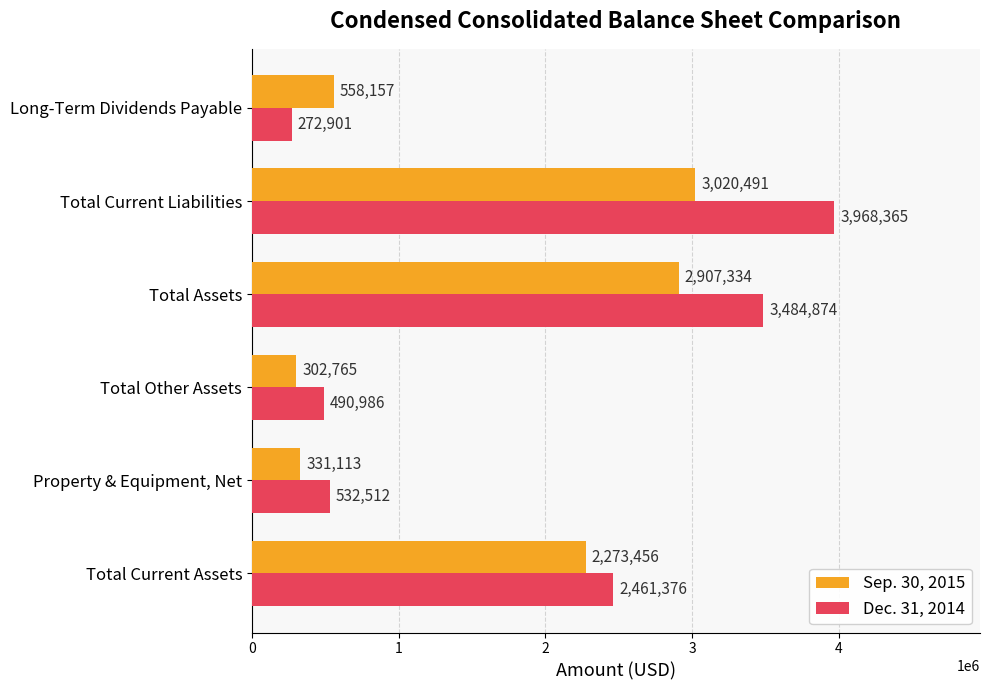

List the labels in order of Dec. 31, 2014 value, largest first.

Total Current Liabilities, Total Assets, Total Current Assets, Property & Equipment, Net, Total Other Assets, Long-Term Dividends Payable